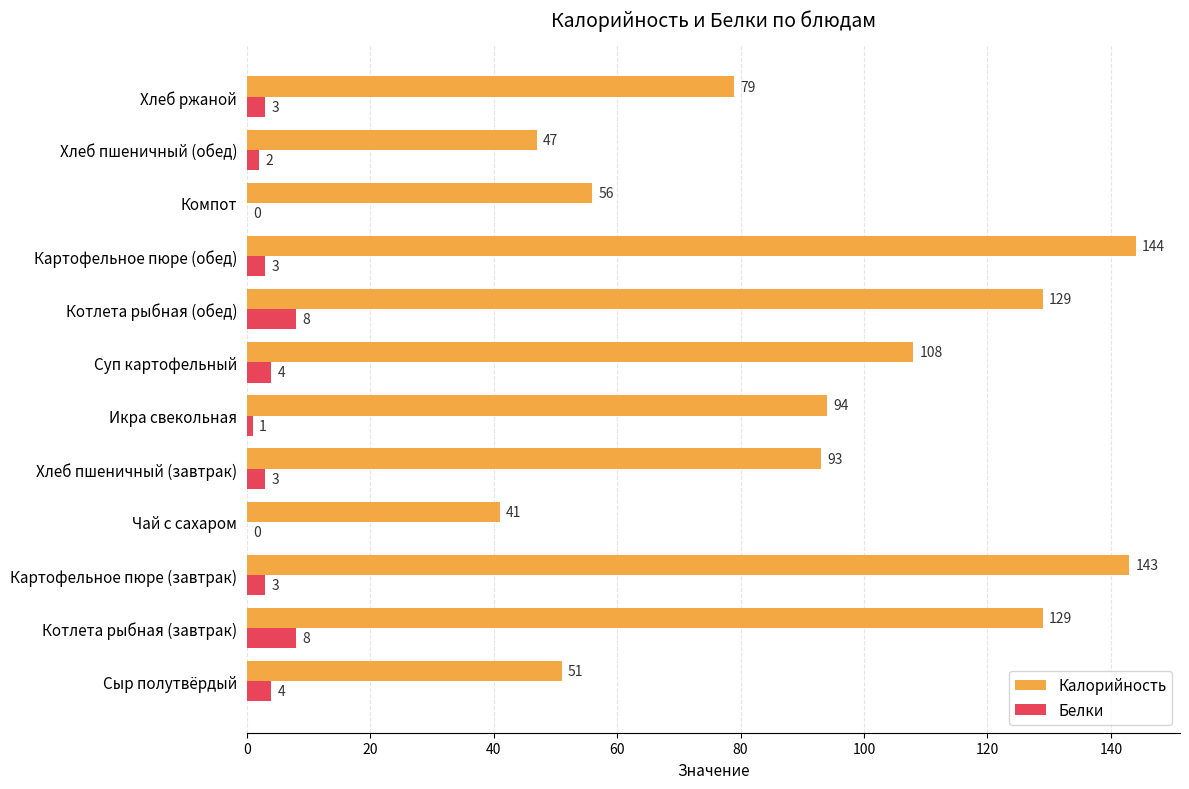

Which category has the highest value across all series?

Картофельное пюре (обед)